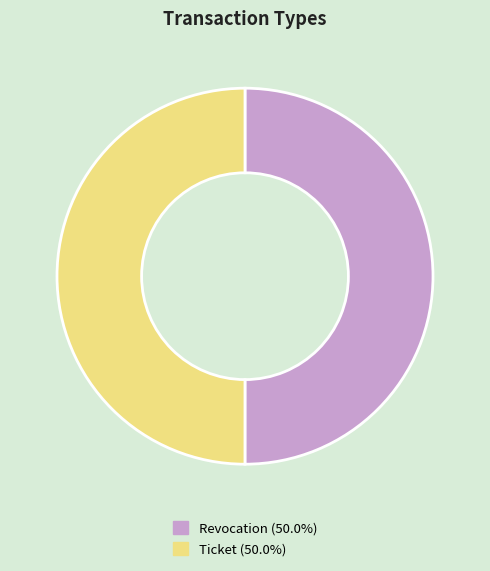

Is the sum of Ticket (50.0%) and Revocation (50.0%) greater than half?

Yes